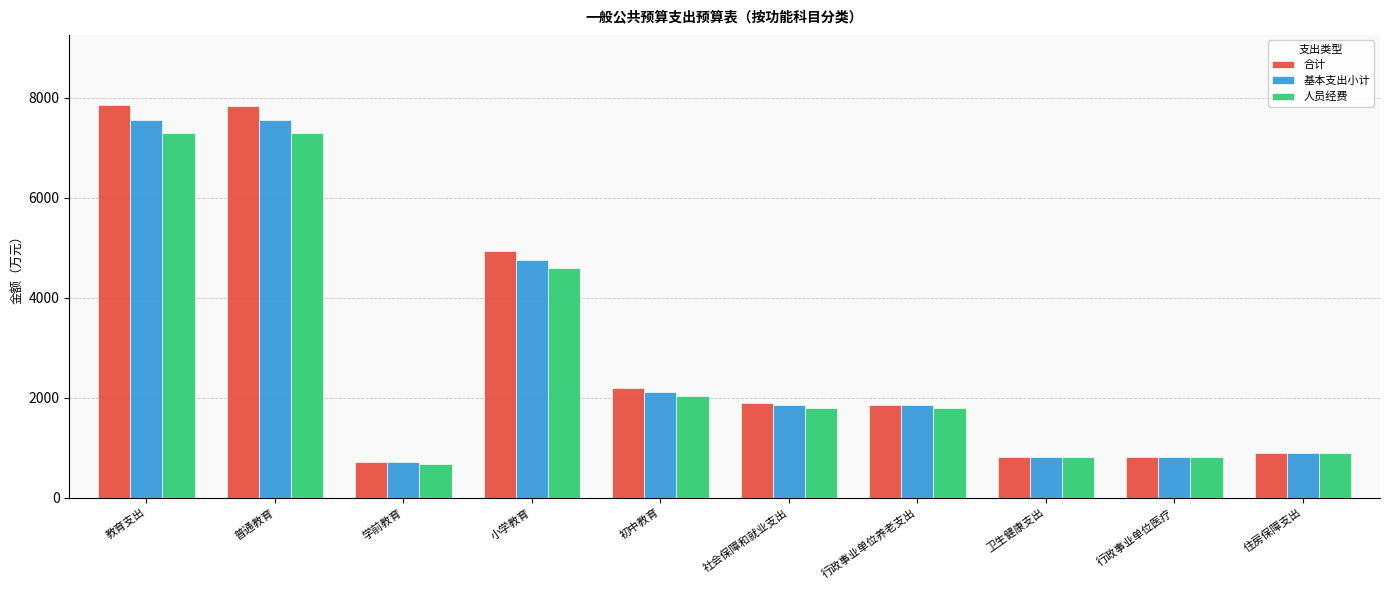

What is the minimum value for 基本支出小计?

708.8